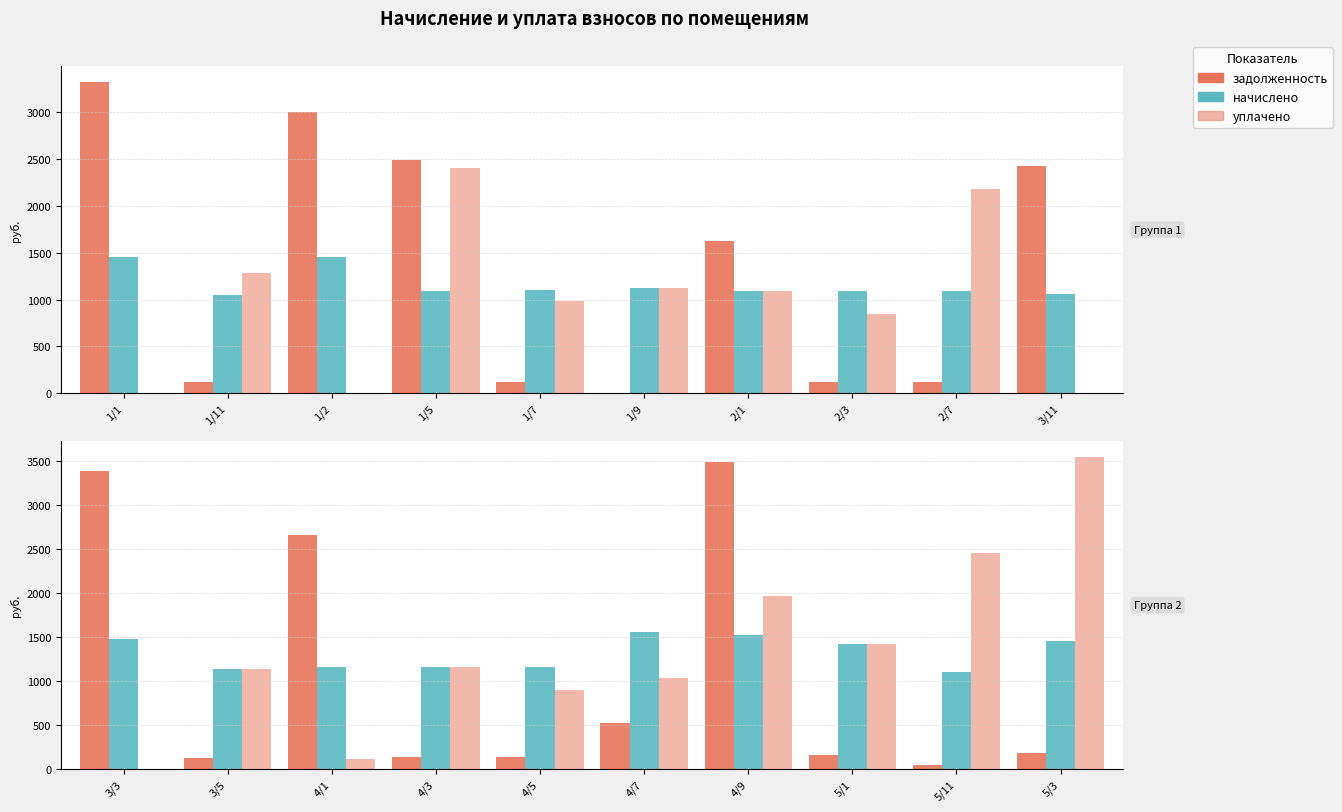

What is the highest value of the начислено series?

1558.7